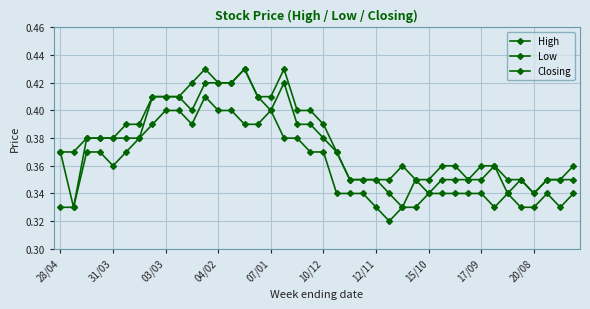

Count the number of categories in the chart.

40